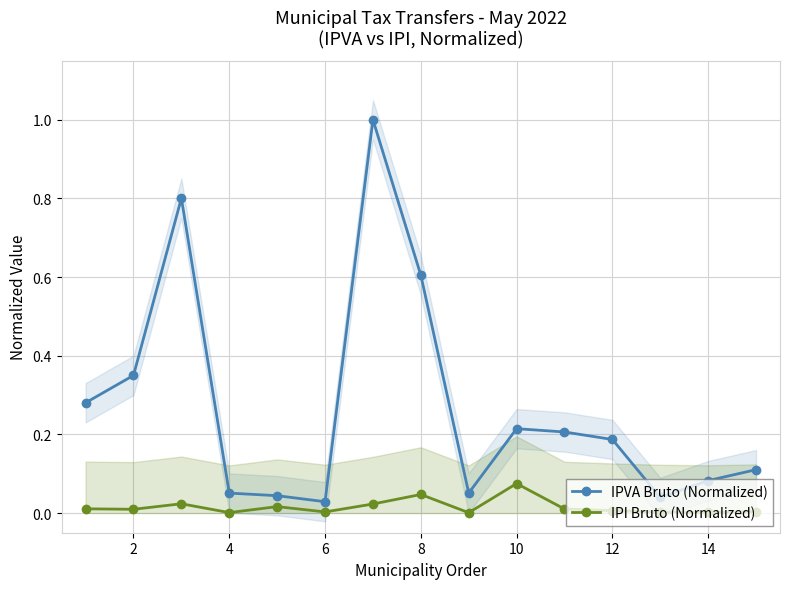

True or false: IPI Bruto (Normalized) and IPVA Bruto (Normalized) intersect in this chart.

False